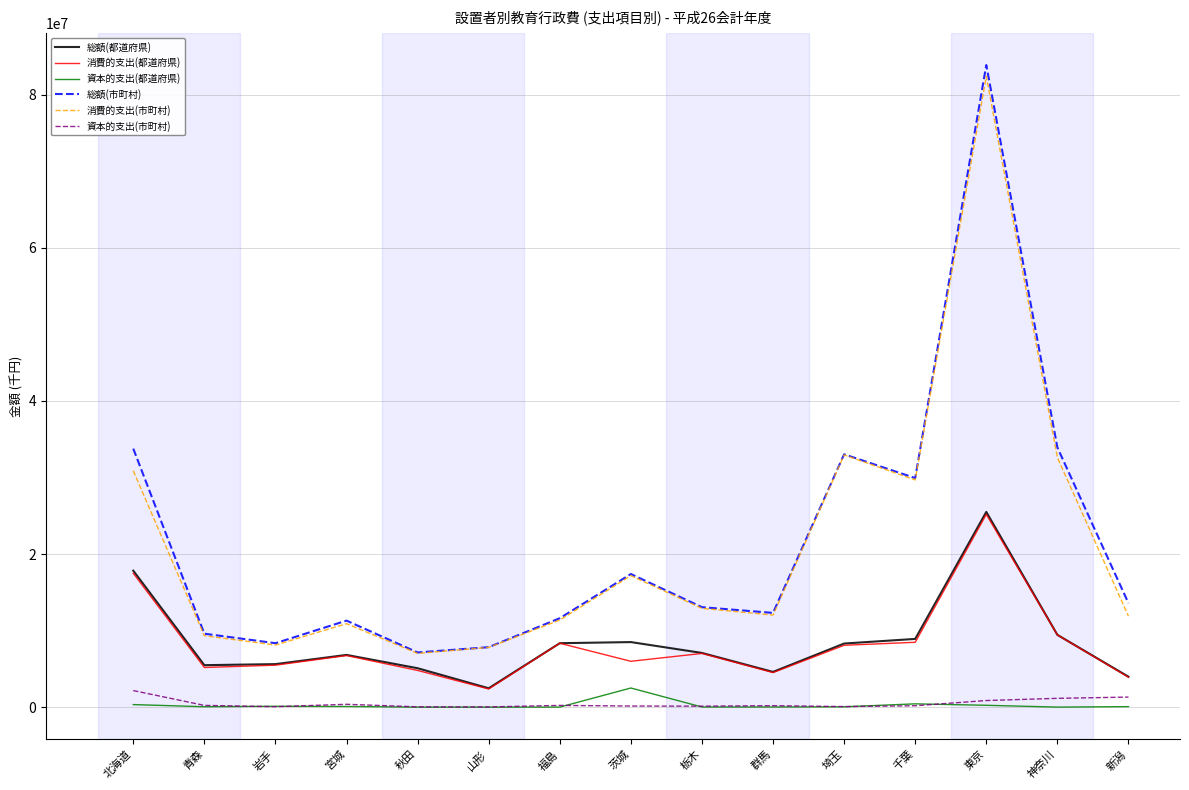

True or false: 消費的支出(市町村) and 消費的支出(都道府県) intersect in this chart.

False